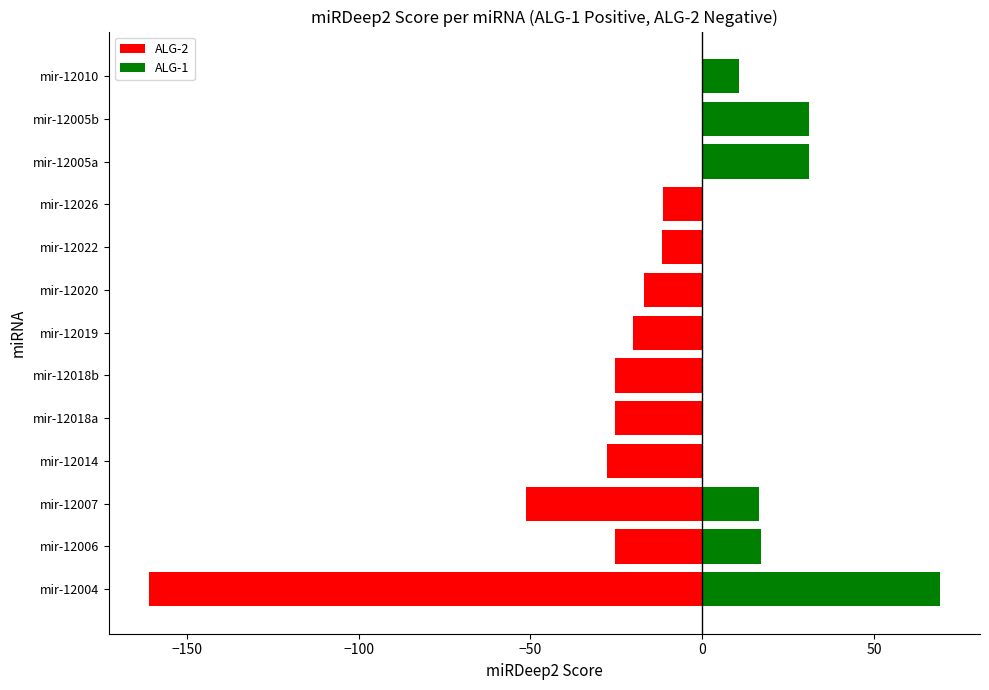

Count the number of data series in this chart.

2